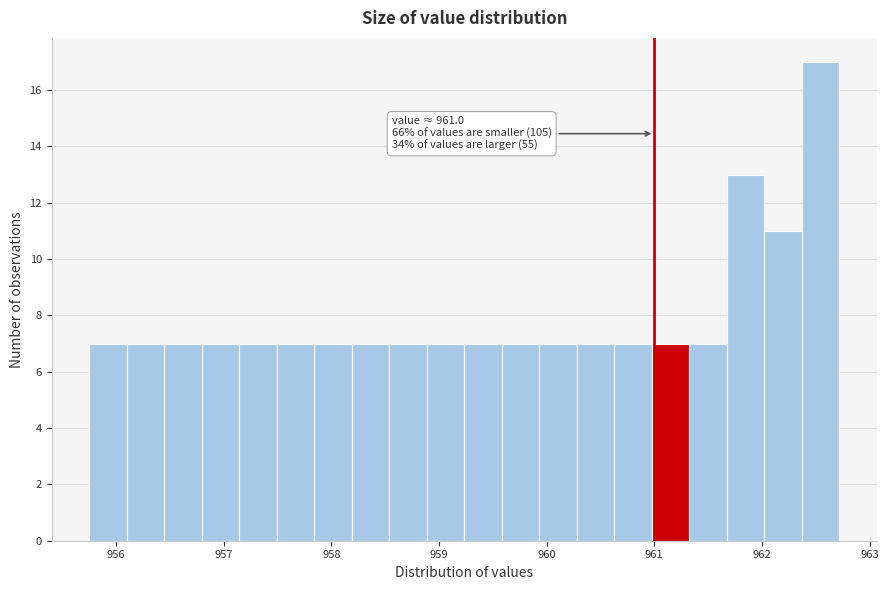

Around what value on the x-axis is the tallest bar? Give the approximate position of its centre, as read against the axis.

962.5